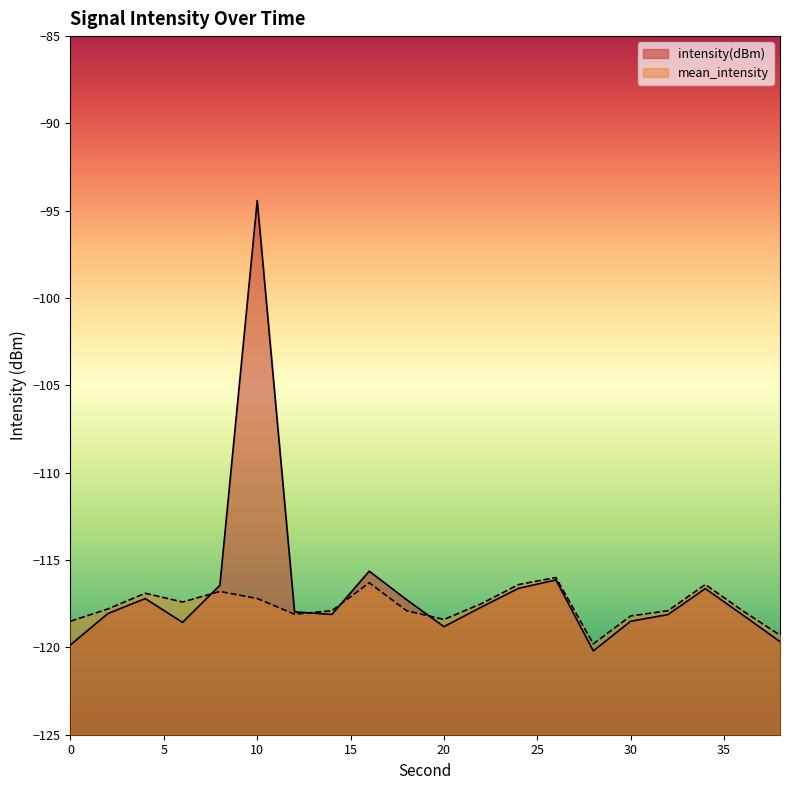

What are all the series names shown in the legend?

intensity(dBm), mean_intensity